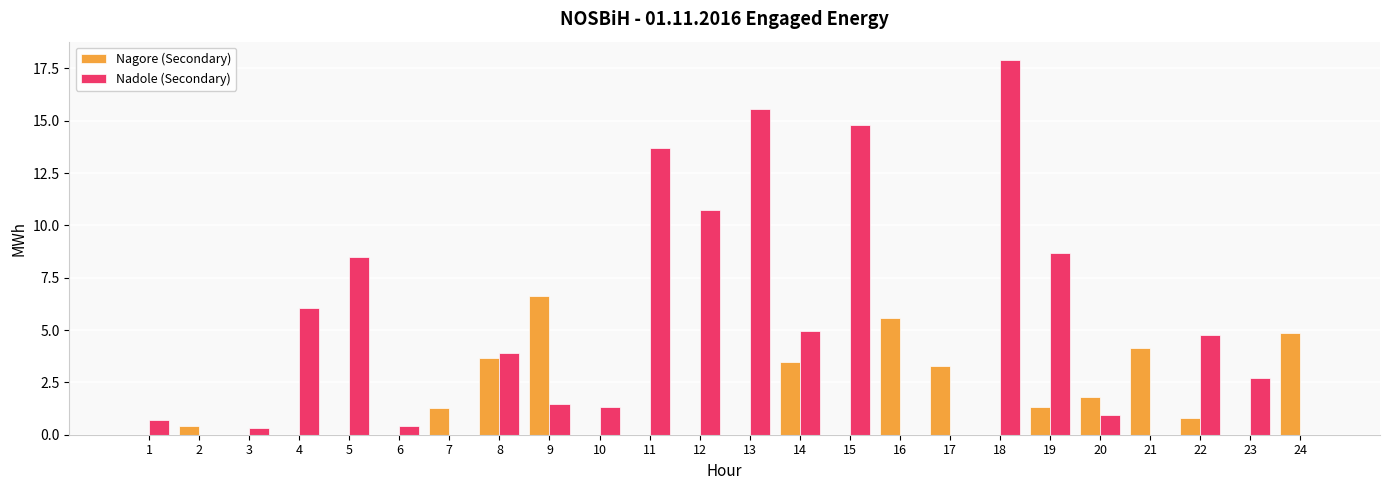

What are all the series names shown in the legend?

Nagore (Secondary), Nadole (Secondary)